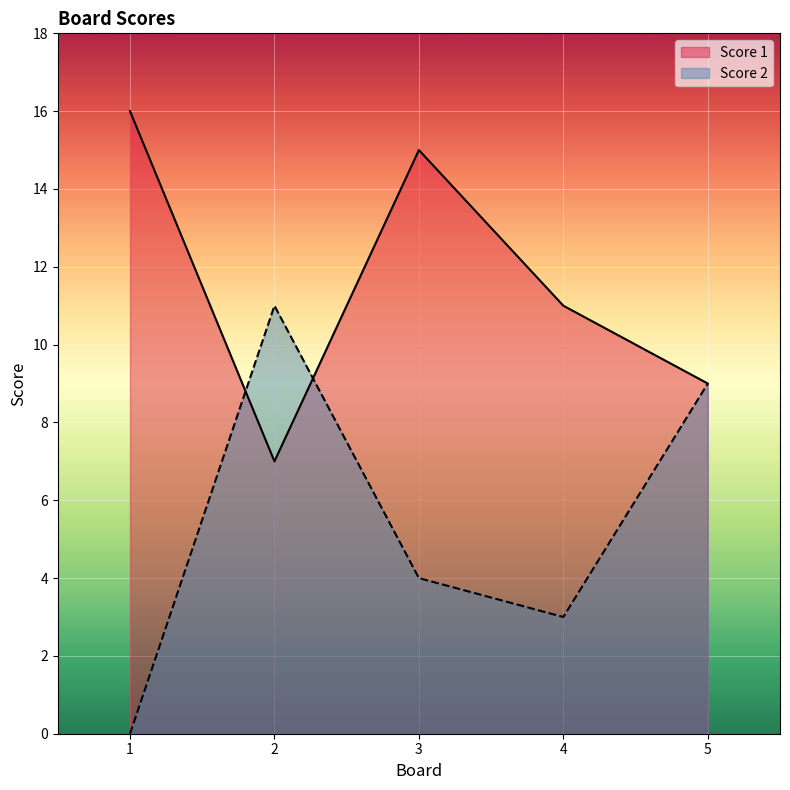

In Score 1, how many points are higher than both neighbors (excluding endpoints)?

1